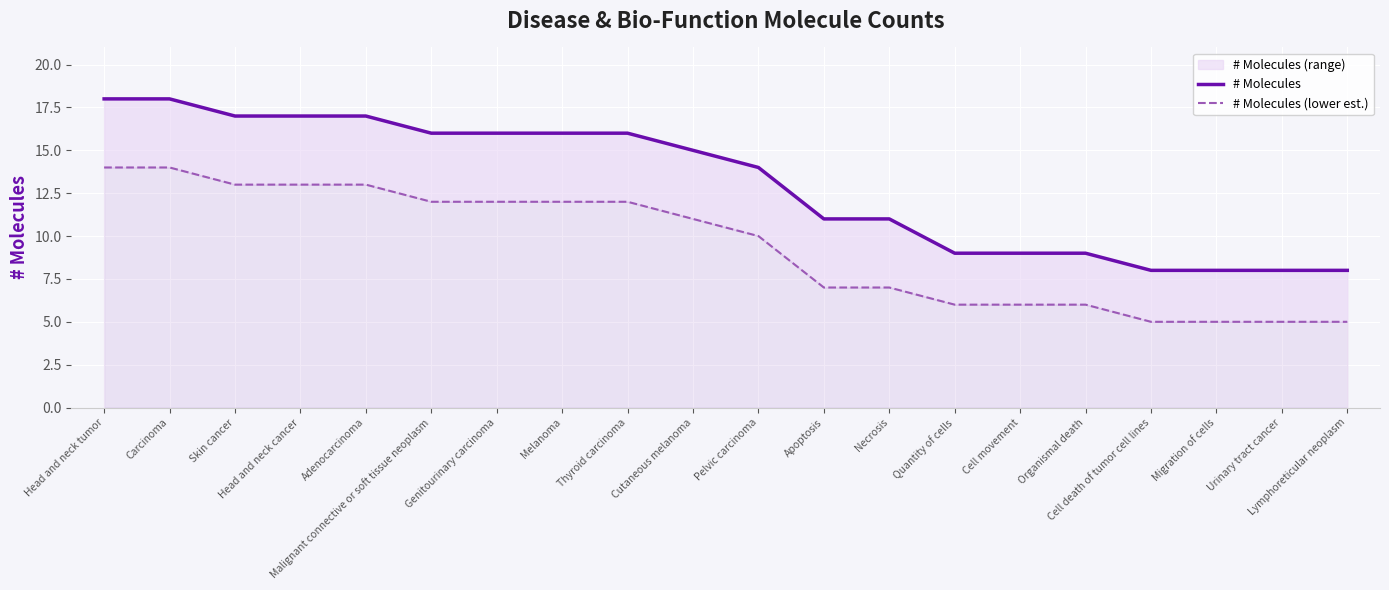

Rank the categories by # Molecules value from highest to lowest.

Head and neck tumor, Carcinoma, Skin cancer, Head and neck cancer, Adenocarcinoma, Malignant connective or soft tissue neoplasm, Genitourinary carcinoma, Melanoma, Thyroid carcinoma, Cutaneous melanoma, Pelvic carcinoma, Apoptosis, Necrosis, Quantity of cells, Cell movement, Organismal death, Cell death of tumor cell lines, Migration of cells, Urinary tract cancer, Lymphoreticular neoplasm